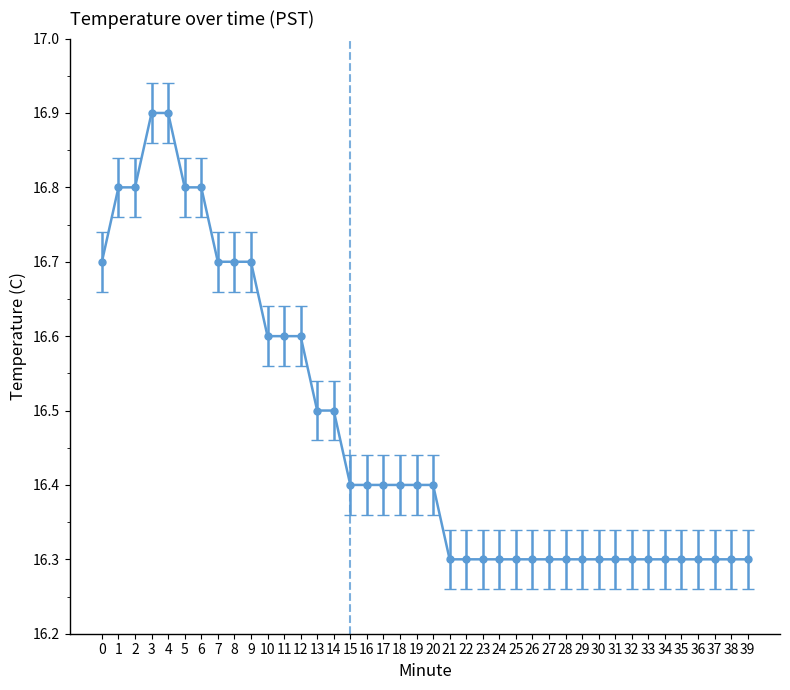

Count the number of categories in the chart.

40